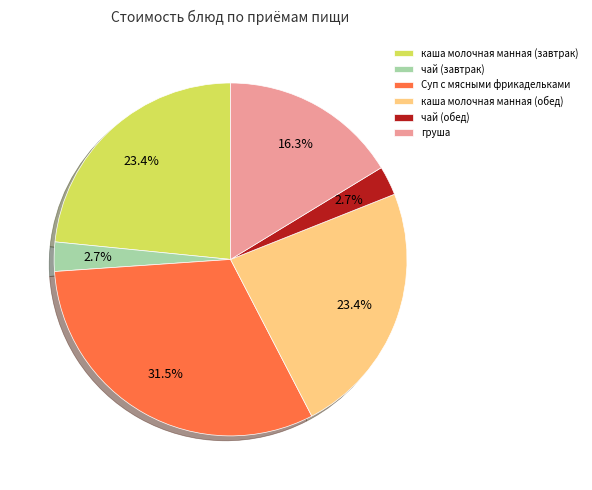

The каша молочная манная (завтрак) slice represents 23% of the pie. True or false?

True